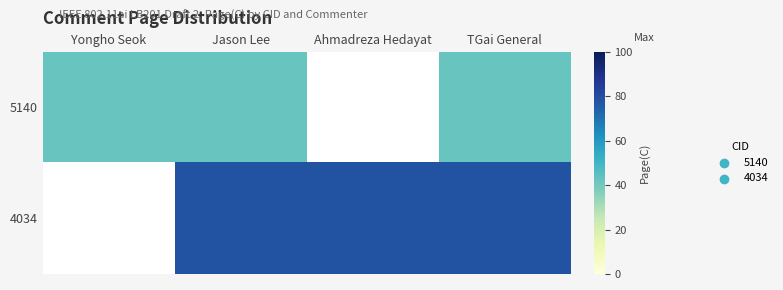

Rank the series by their maximum value, from lowest to highest.

5140, 4034